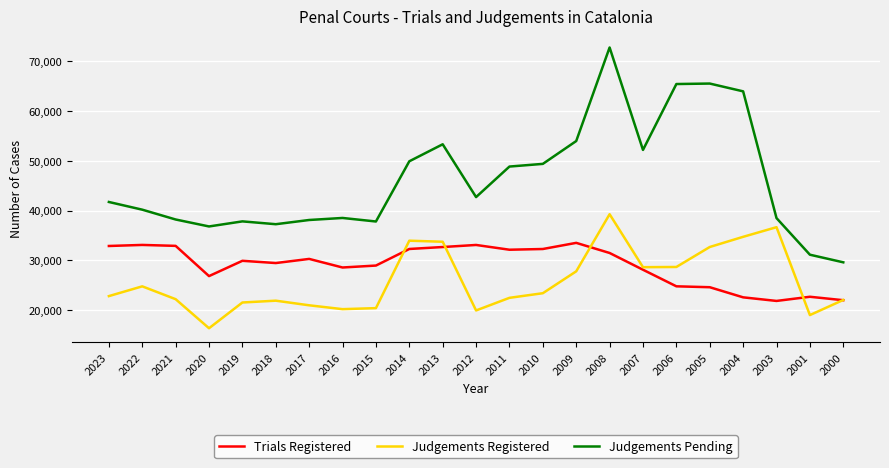

Does the chart have visible grid lines?

Yes